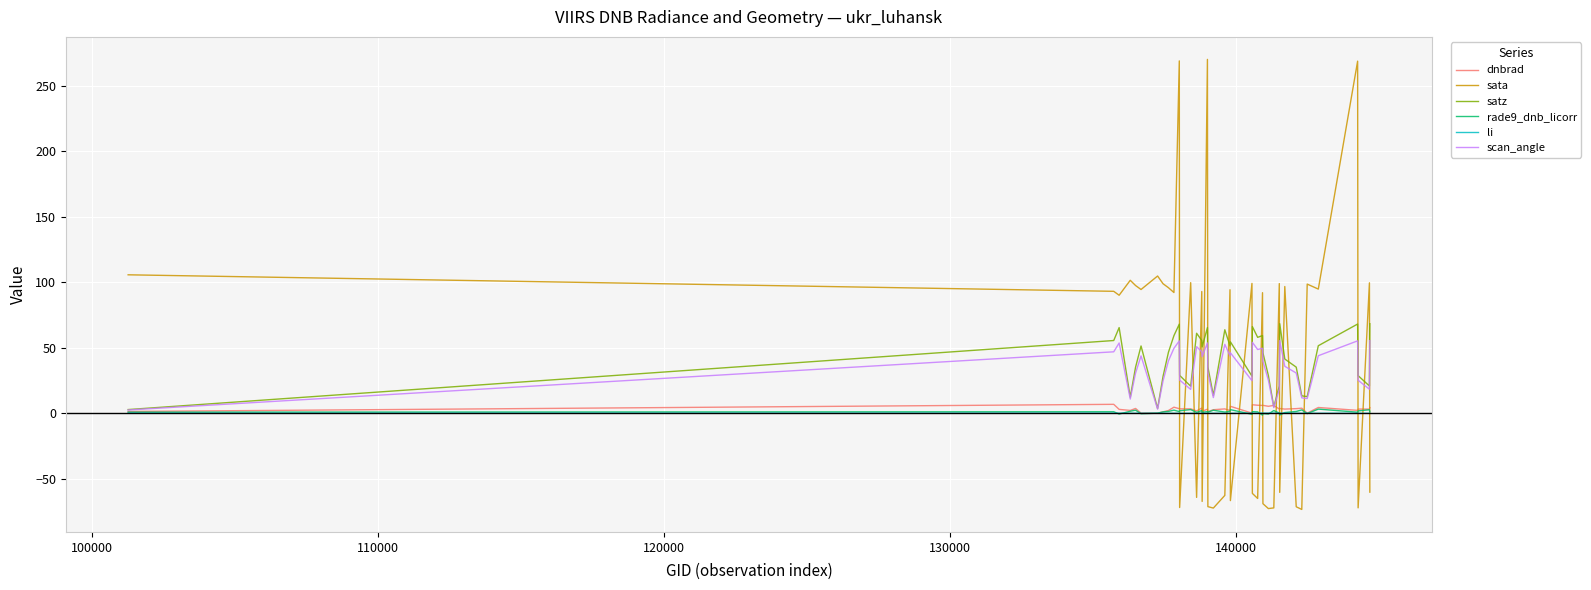

What is the sum of all li values?

1.2